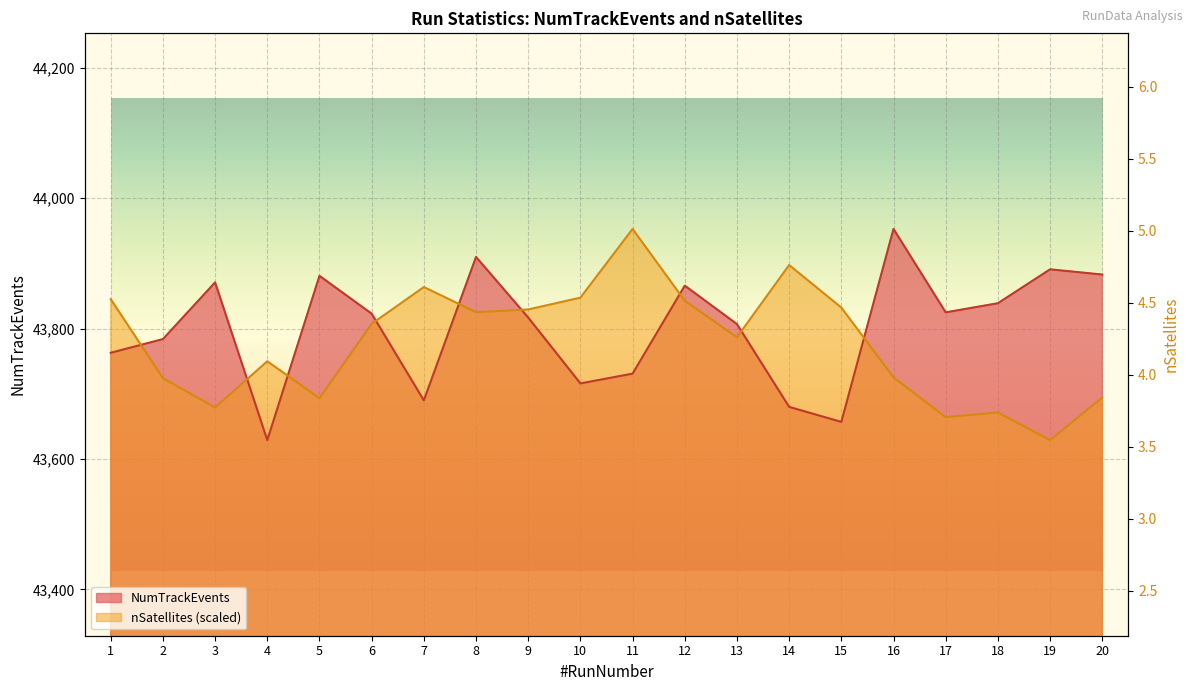

True or false: NumTrackEvents has a value of 43823.0 at 6.

True